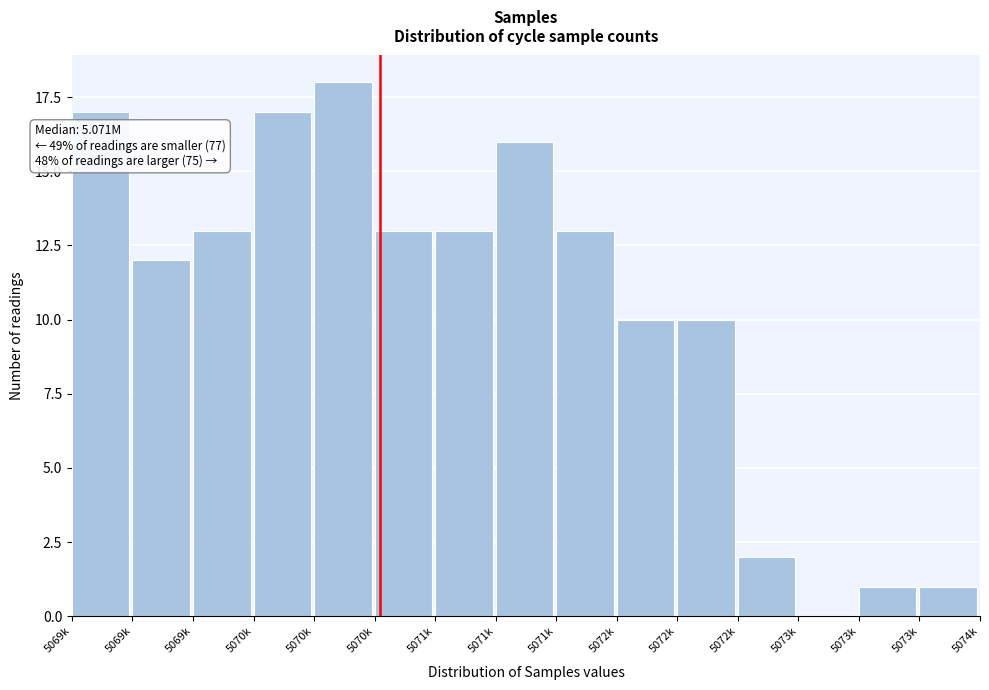

Count the number of data series in this chart.

1